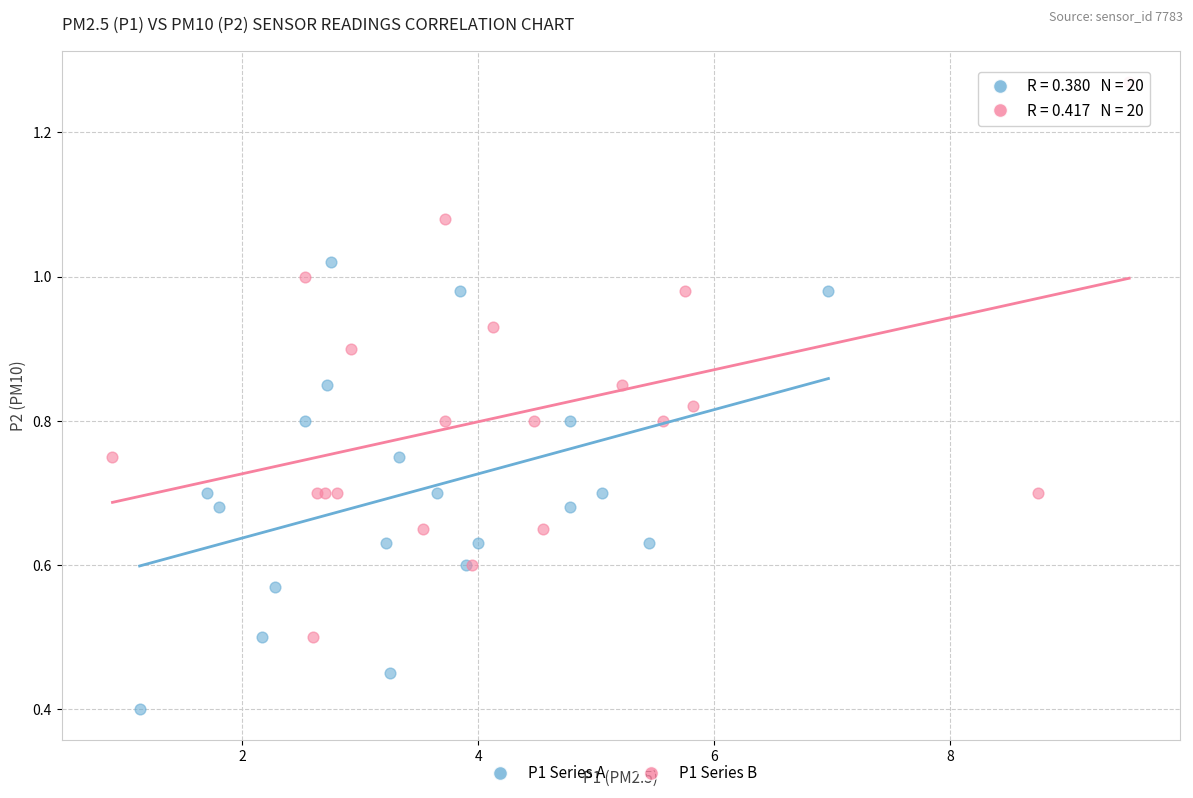

Which series reaches the maximum Y coordinate?

P1 Series B